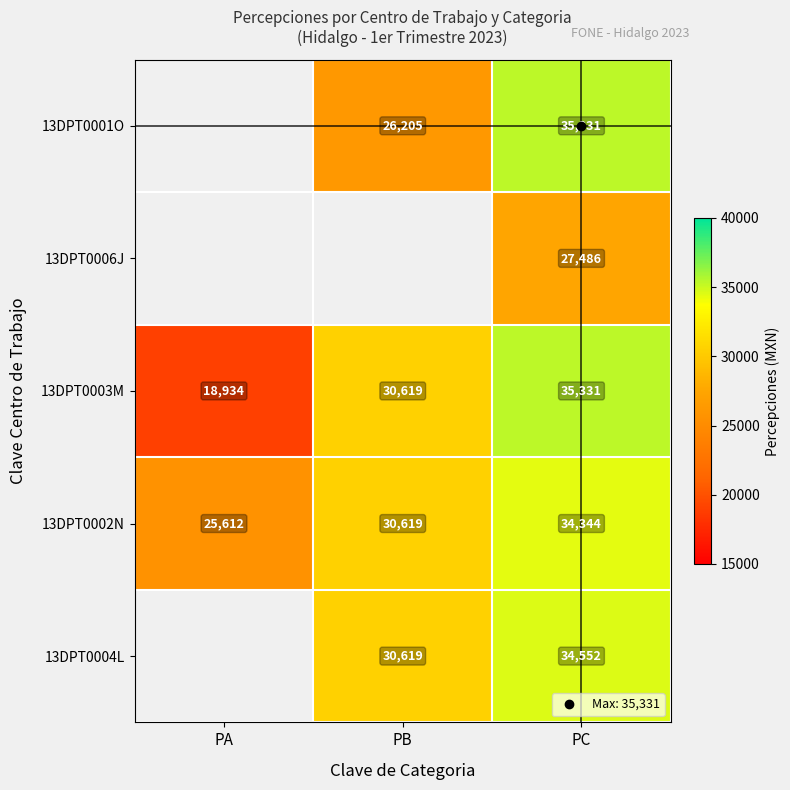

Rank the categories by 13DPT0004L value from lowest to highest.

PA, PB, PC